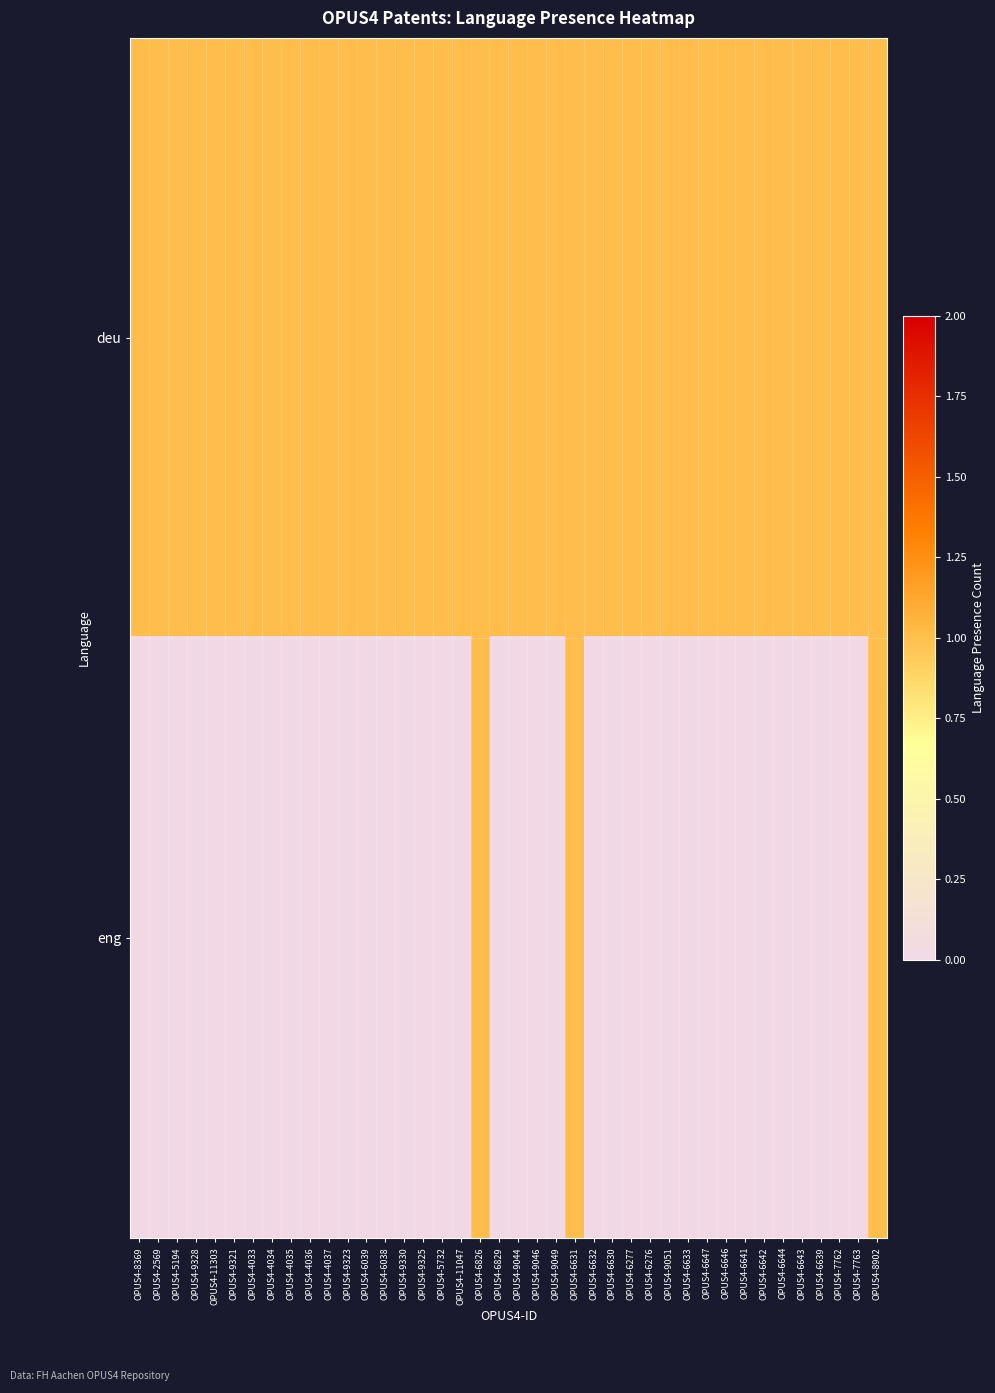

Reading right to left, transcribe all the data shown in this chart.

deu: OPUS4-8902=1	OPUS4-7763=1	OPUS4-7762=1	OPUS4-6639=1	OPUS4-6643=1	OPUS4-6644=1	OPUS4-6642=1	OPUS4-6641=1	OPUS4-6646=1	OPUS4-6647=1	OPUS4-6633=1	OPUS4-9051=1	OPUS4-6276=1	OPUS4-6277=1	OPUS4-6630=1	OPUS4-6632=1	OPUS4-6631=1	OPUS4-9049=1	OPUS4-9046=1	OPUS4-9044=1	OPUS4-6829=1	OPUS4-6826=1	OPUS4-11047=1	OPUS4-5732=1	OPUS4-9325=1	OPUS4-9330=1	OPUS4-6038=1	OPUS4-6039=1	OPUS4-9323=1	OPUS4-4037=1	OPUS4-4036=1	OPUS4-4035=1	OPUS4-4034=1	OPUS4-4033=1	OPUS4-9321=1	OPUS4-11303=1	OPUS4-9328=1	OPUS4-5194=1	OPUS4-2569=1	OPUS4-8369=1
eng: OPUS4-8902=1	OPUS4-7763=0	OPUS4-7762=0	OPUS4-6639=0	OPUS4-6643=0	OPUS4-6644=0	OPUS4-6642=0	OPUS4-6641=0	OPUS4-6646=0	OPUS4-6647=0	OPUS4-6633=0	OPUS4-9051=0	OPUS4-6276=0	OPUS4-6277=0	OPUS4-6630=0	OPUS4-6632=0	OPUS4-6631=1	OPUS4-9049=0	OPUS4-9046=0	OPUS4-9044=0	OPUS4-6829=0	OPUS4-6826=1	OPUS4-11047=0	OPUS4-5732=0	OPUS4-9325=0	OPUS4-9330=0	OPUS4-6038=0	OPUS4-6039=0	OPUS4-9323=0	OPUS4-4037=0	OPUS4-4036=0	OPUS4-4035=0	OPUS4-4034=0	OPUS4-4033=0	OPUS4-9321=0	OPUS4-11303=0	OPUS4-9328=0	OPUS4-5194=0	OPUS4-2569=0	OPUS4-8369=0